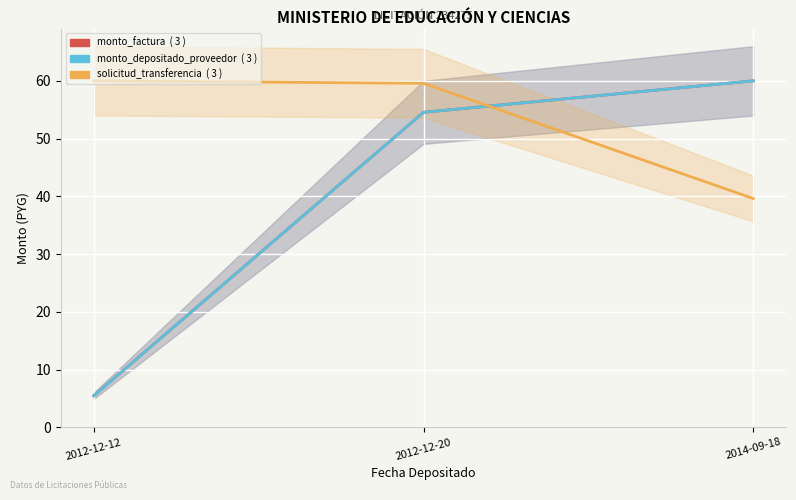

At which category is the sum across all series the highest?

2012-12-20